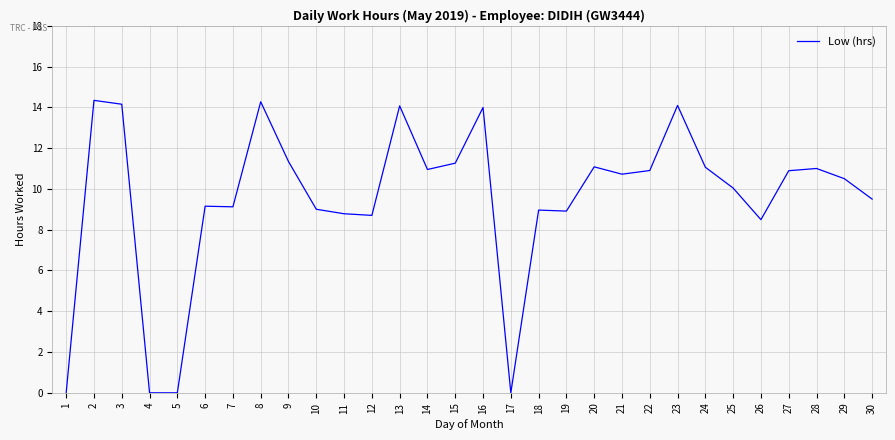

What is the greatest value displayed?

14.3